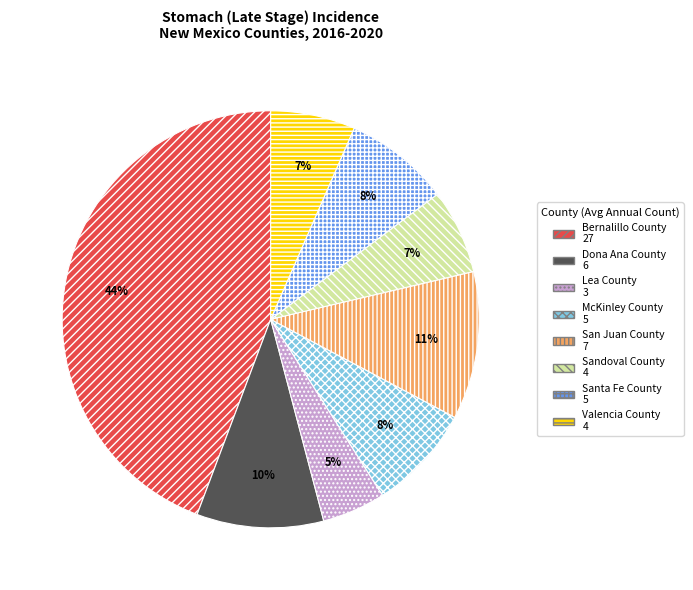

Which category has the biggest portion of the pie?

Bernalillo County